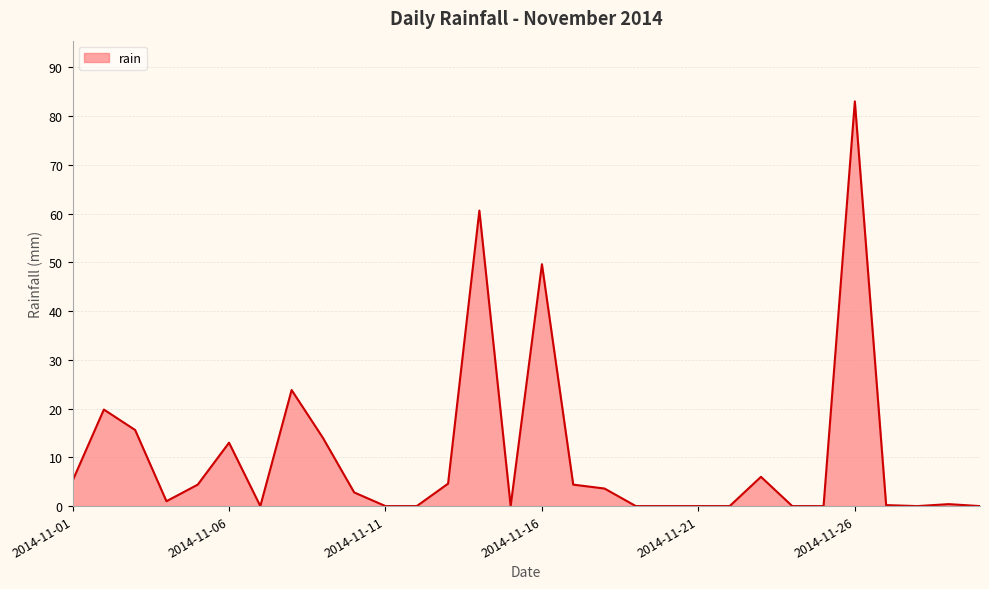

What is the greatest value displayed?

83.0